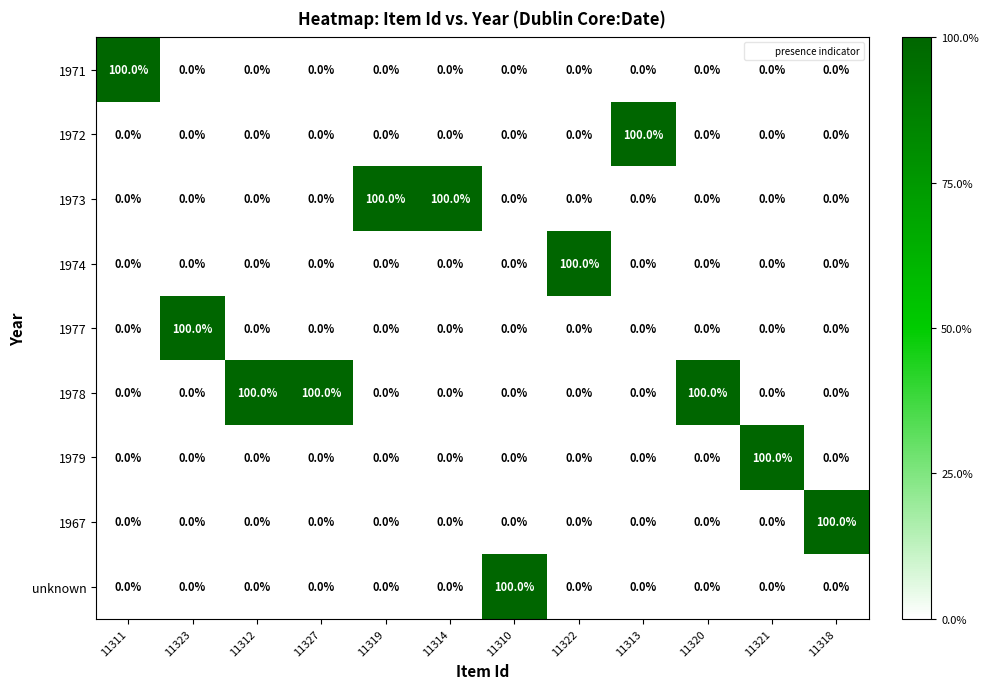

What is the total value across all series at 11312?

100